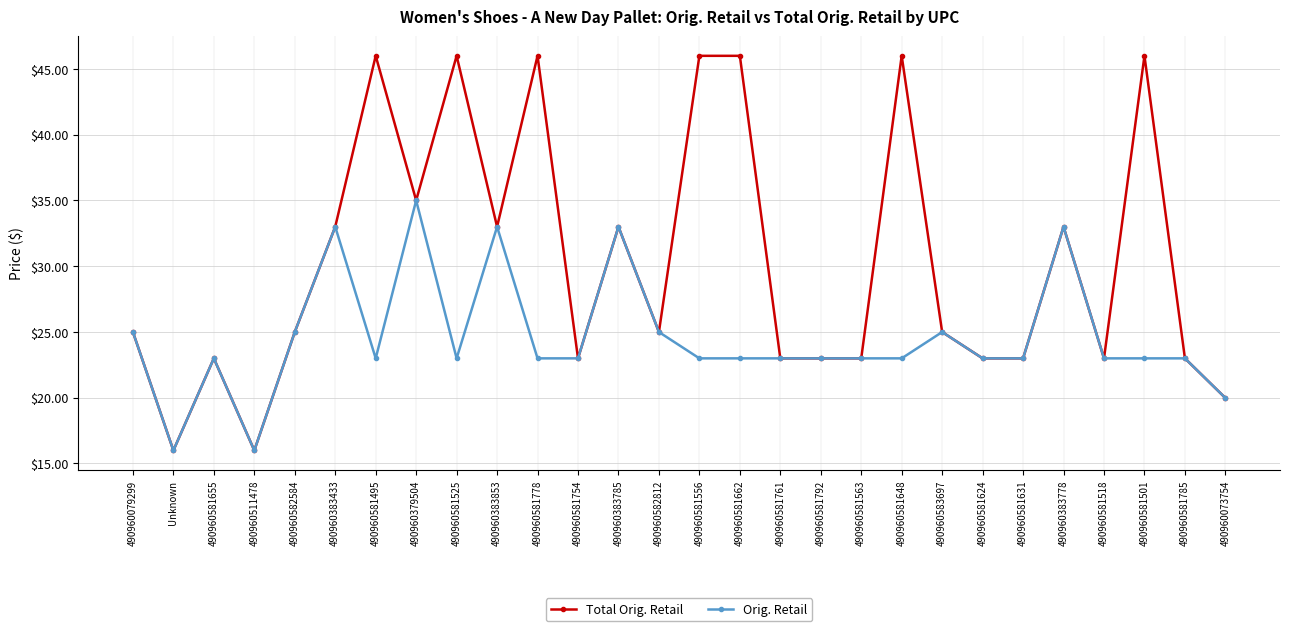

True or false: Orig. Retail has a value of 35.0 at 490960379504.

True